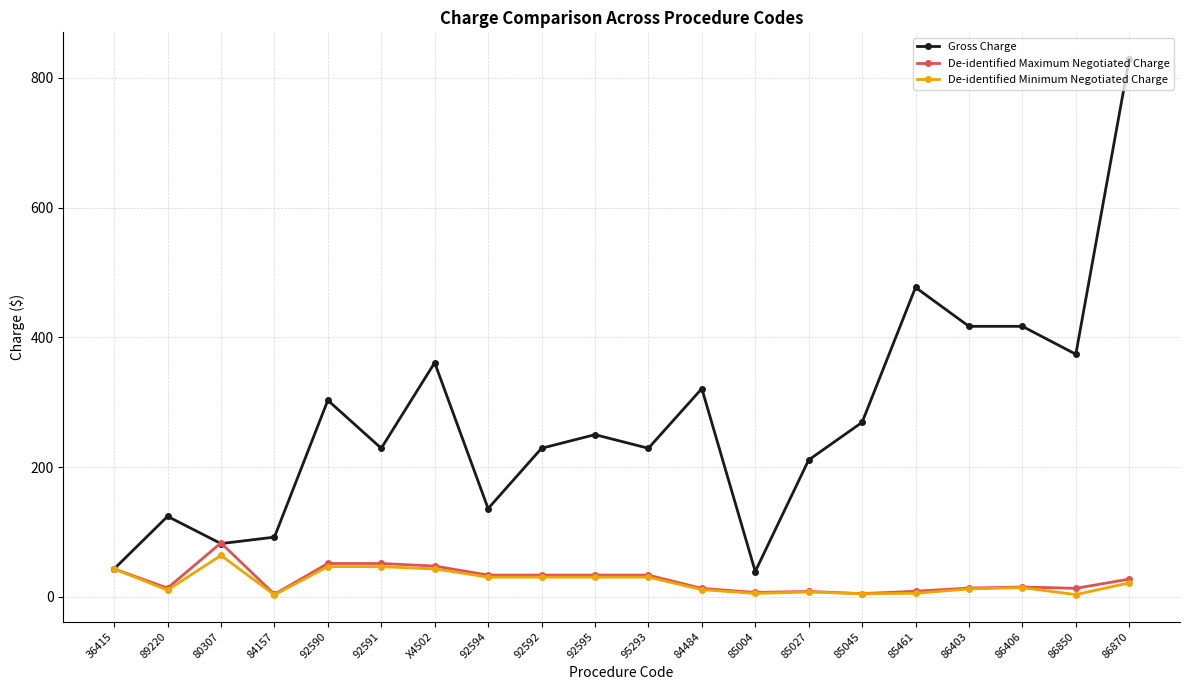

At how many categories does at least one series exceed 409?

4